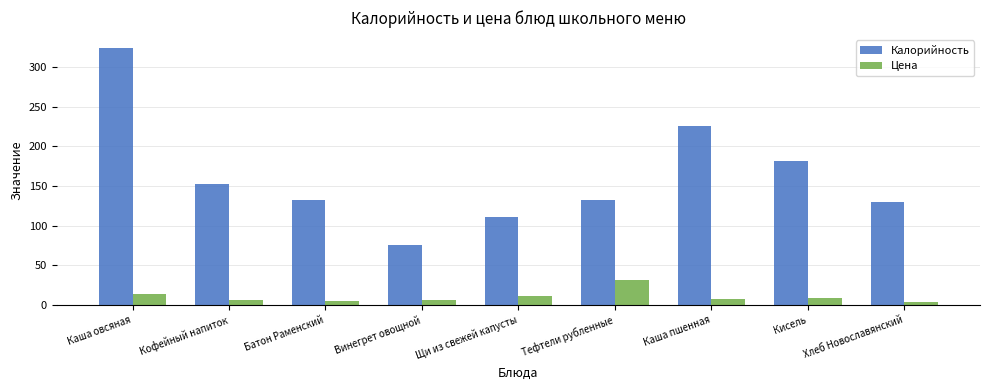

How many distinct data groups are displayed?

2